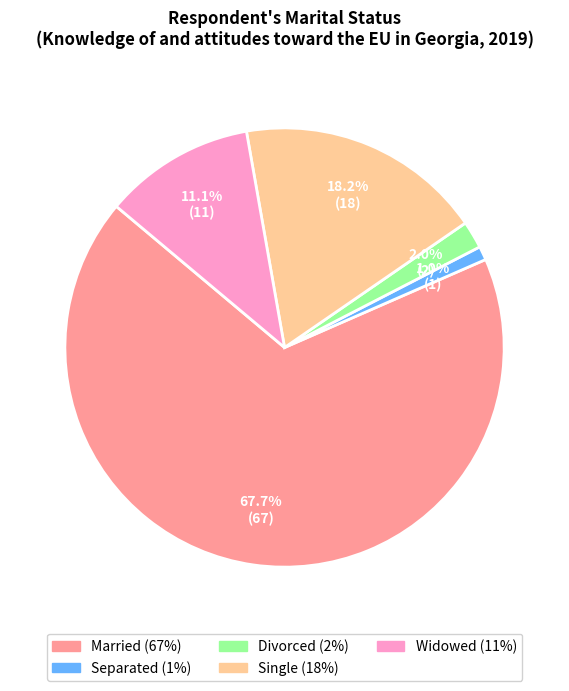

Which slice represents more than half of the pie?

Married